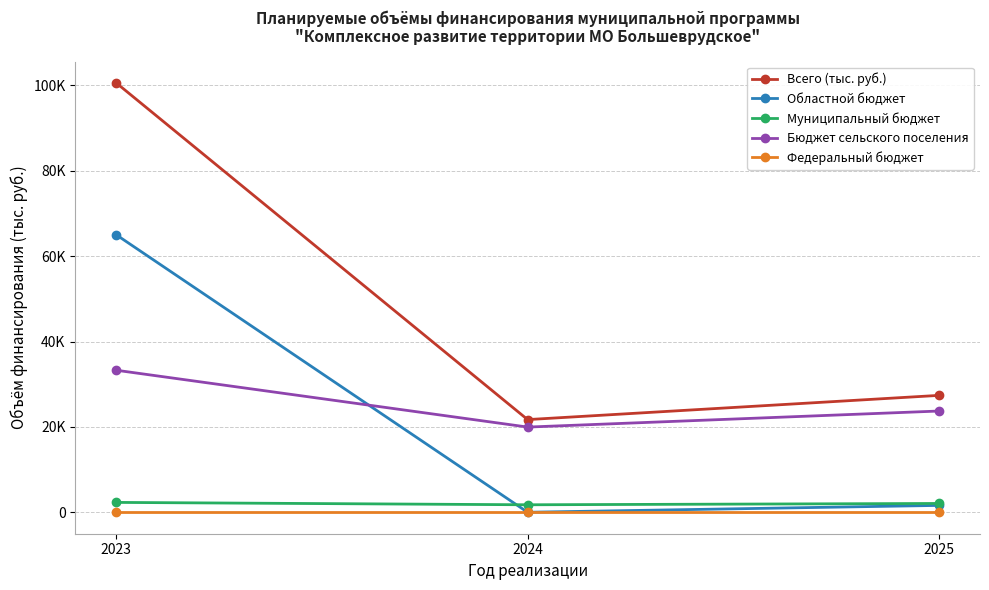

What is the difference between the maximum and minimum values in the Областной бюджет series?

64979.0